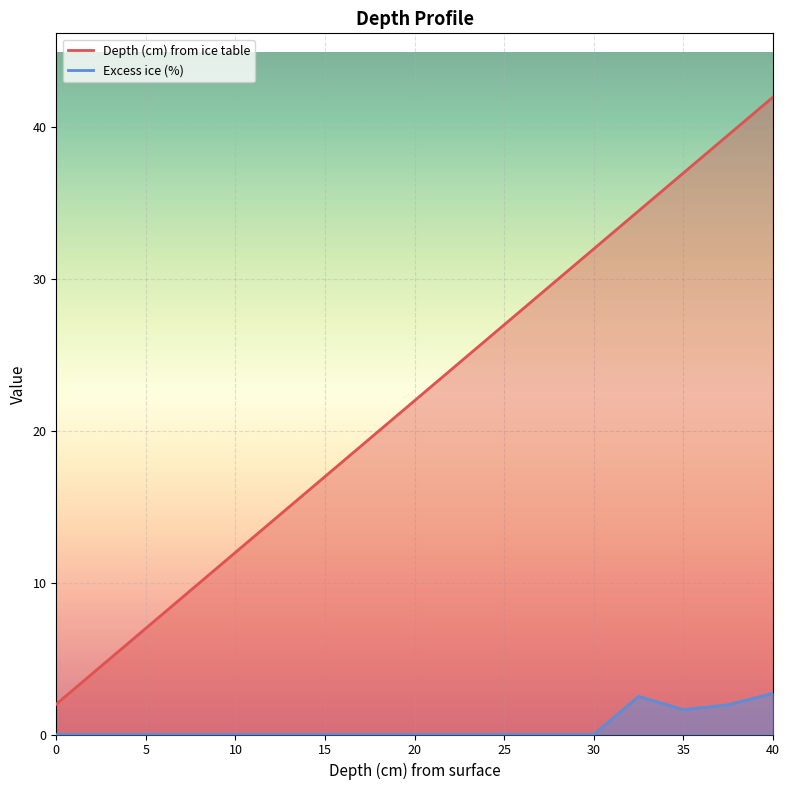

At which label does Depth (cm) from ice table first exceed 22?

22.5